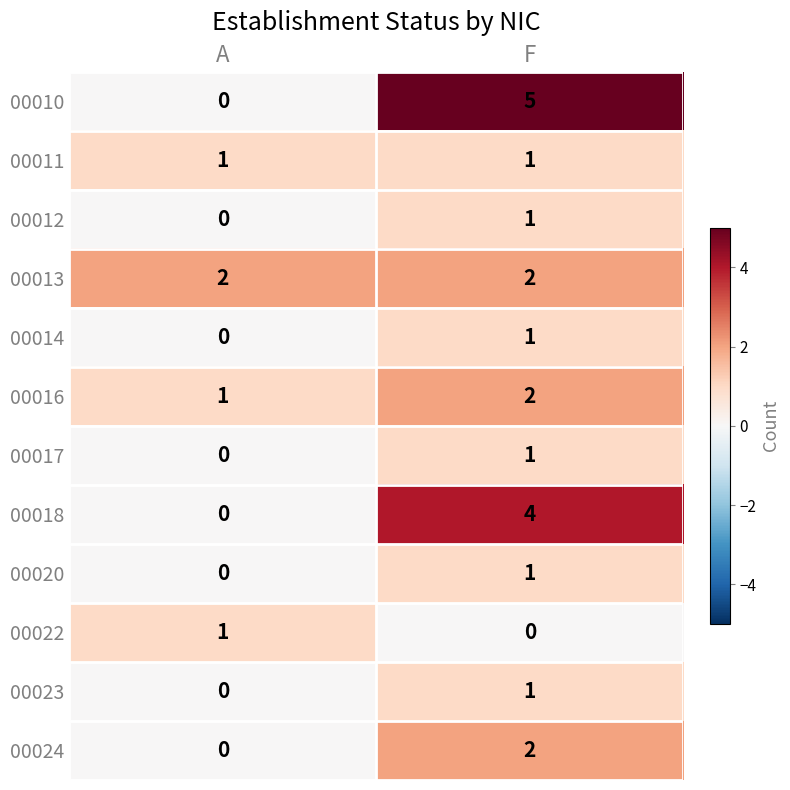

At which category is the sum across all series the highest?

F